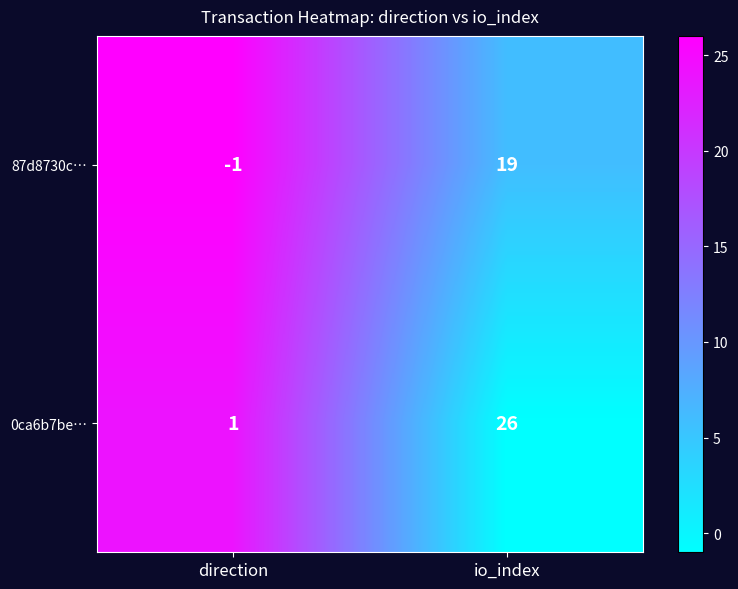

How many values in the 87d8730c… series are below 19?

1